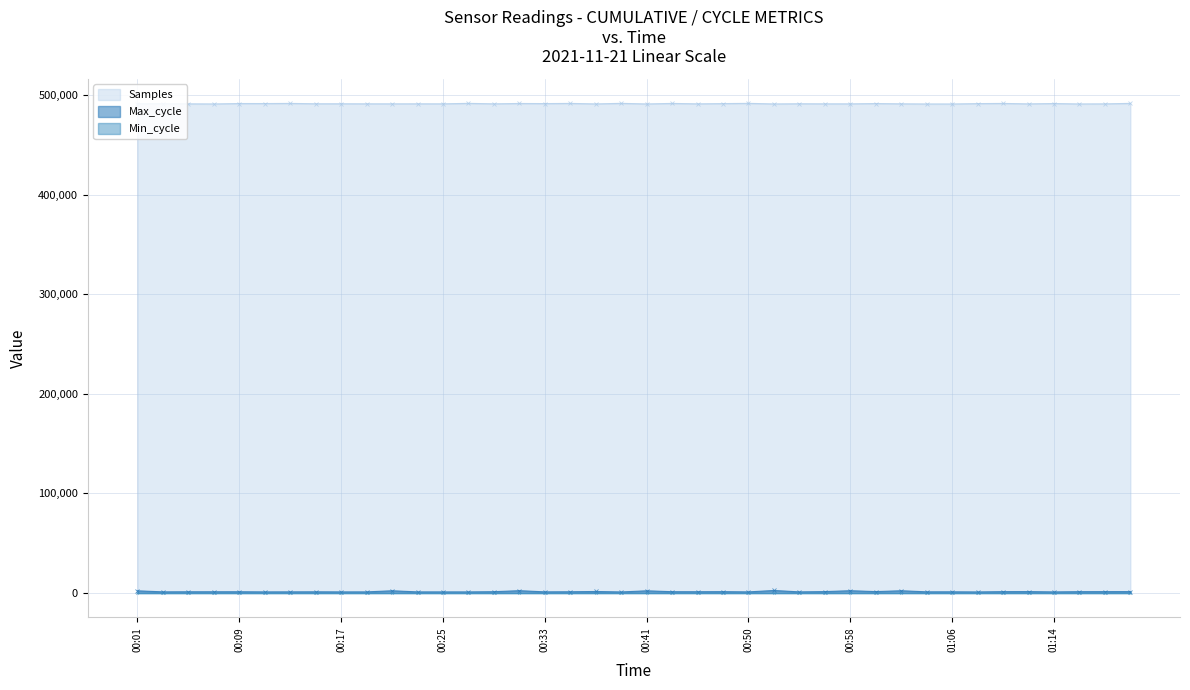

Which series has the largest total across all categories?

Samples